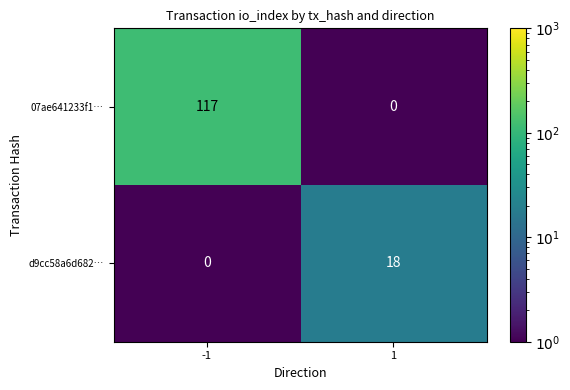

What is the total value across all series at 1?

18